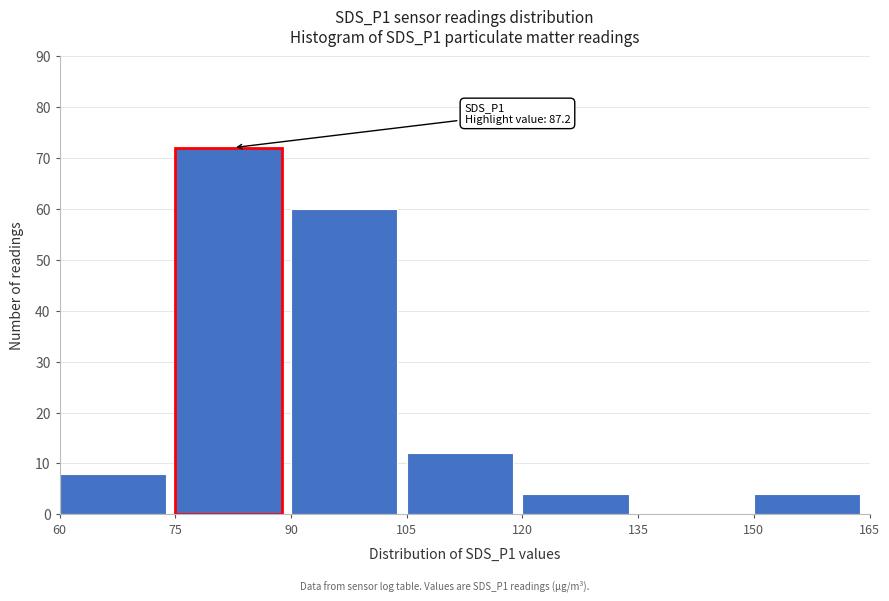

Over which range of the x-axis is the bar tallest?

75 to 90